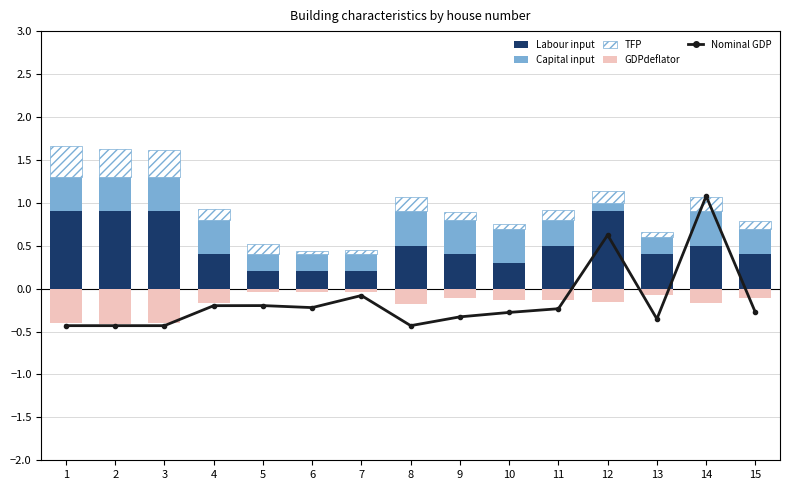

What is the sum of the Labour input values at 12 and 13?

1.3